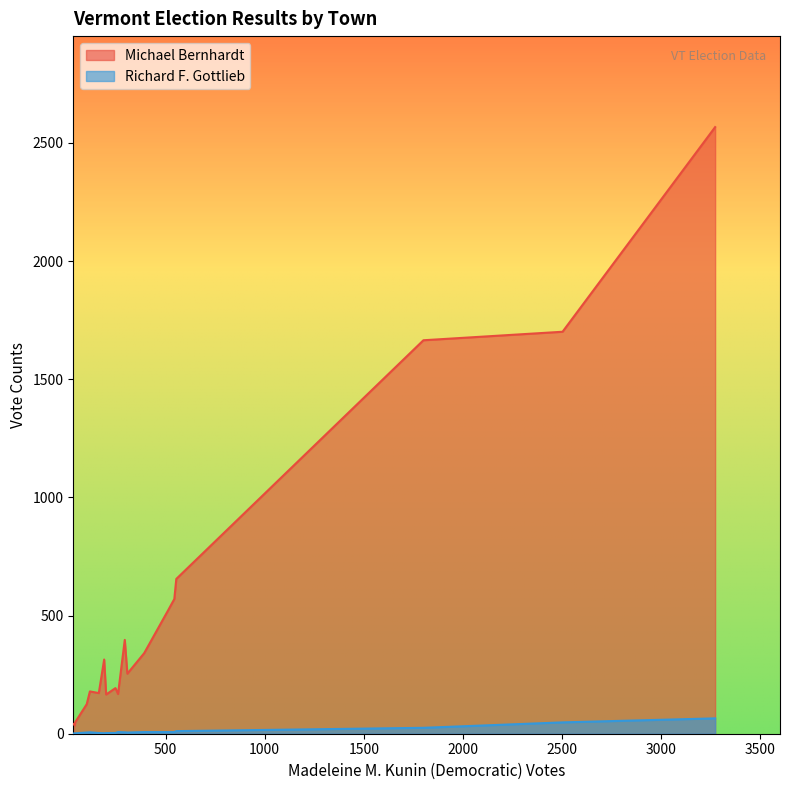

How many interior local valleys does the Richard F. Gottlieb series have?

4